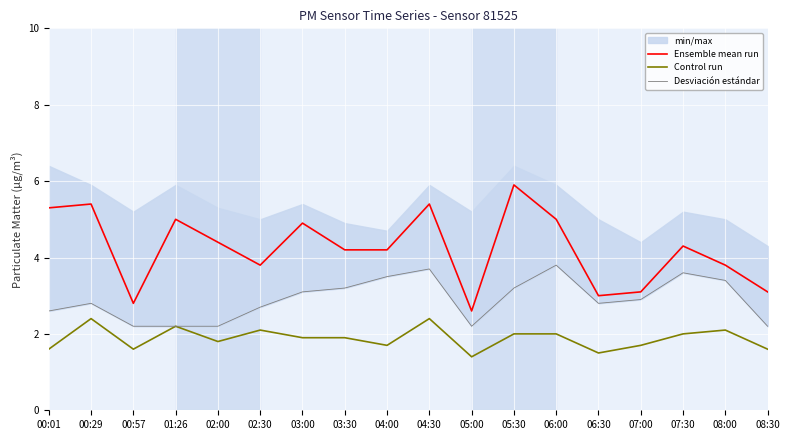

At which label is Control run closest to 1?

05:00